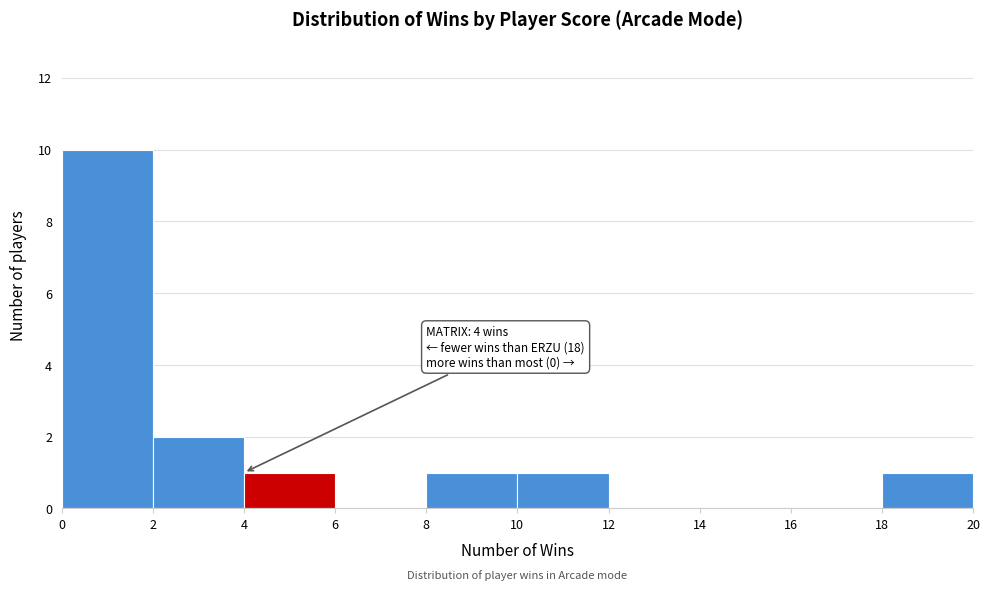

Over which range of the x-axis is the bar tallest?

0 to 2